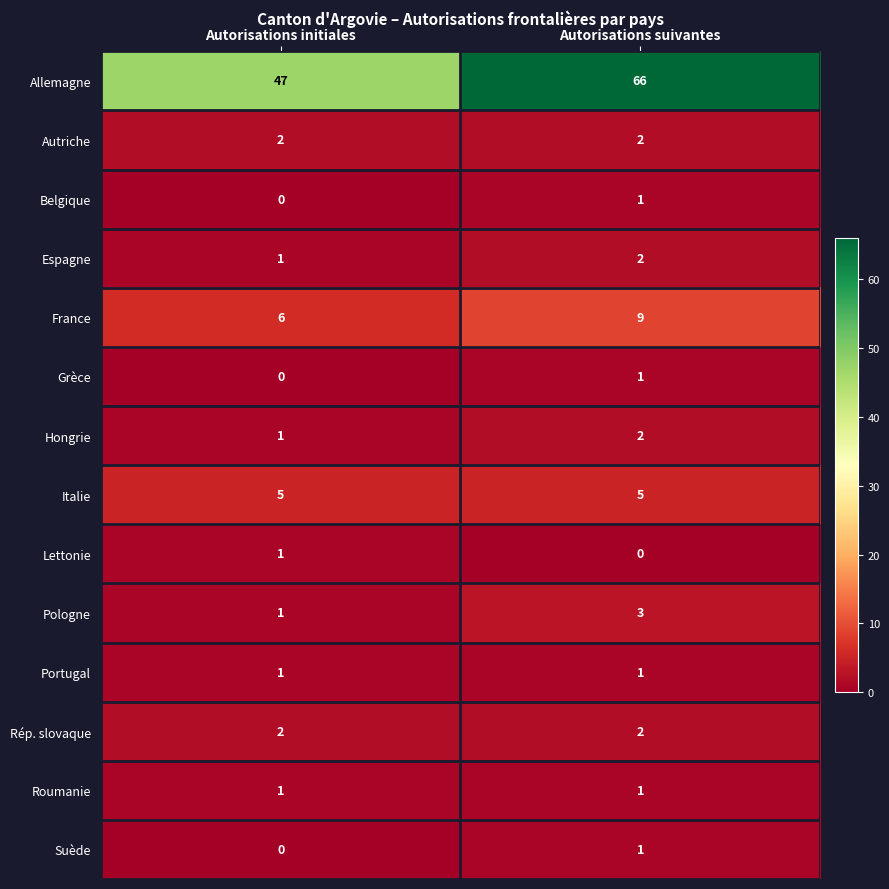

At which label does Lettonie reach its peak?

Autorisations initiales